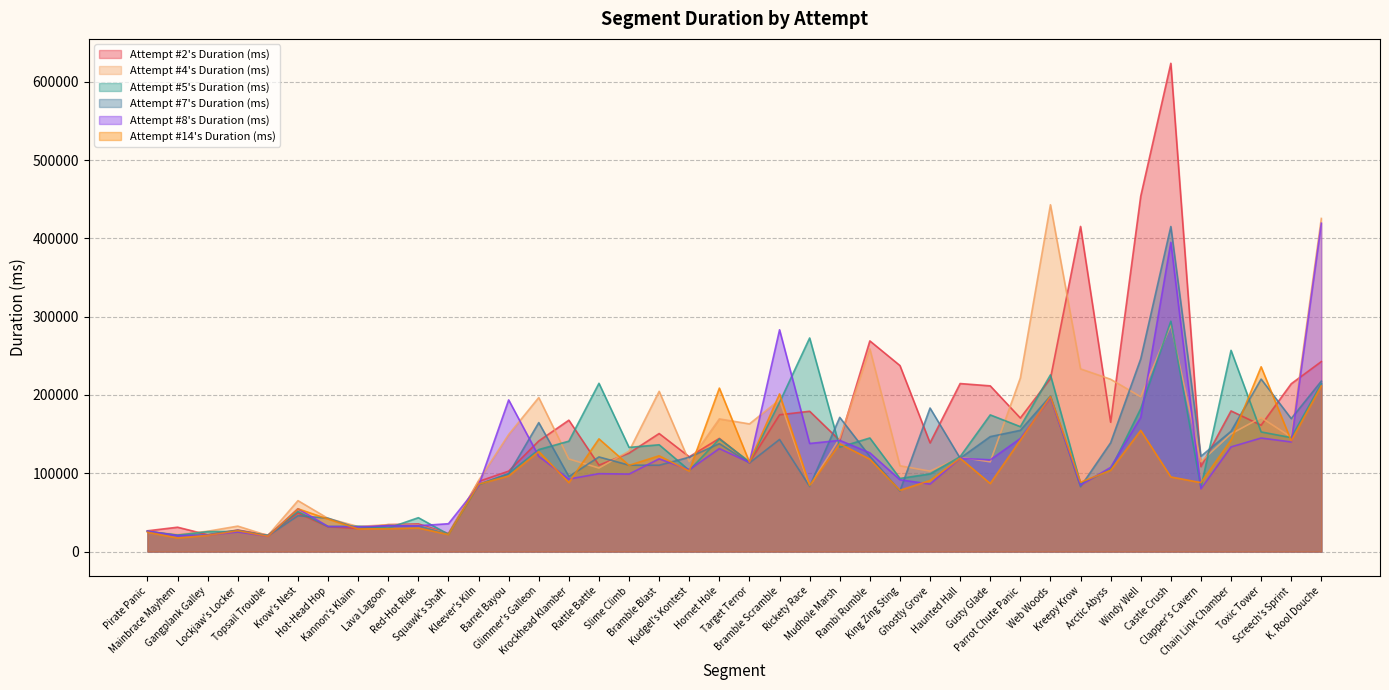

Which category has the highest value in the Attempt #8's Duration (ms) series?

K. Rool Douche